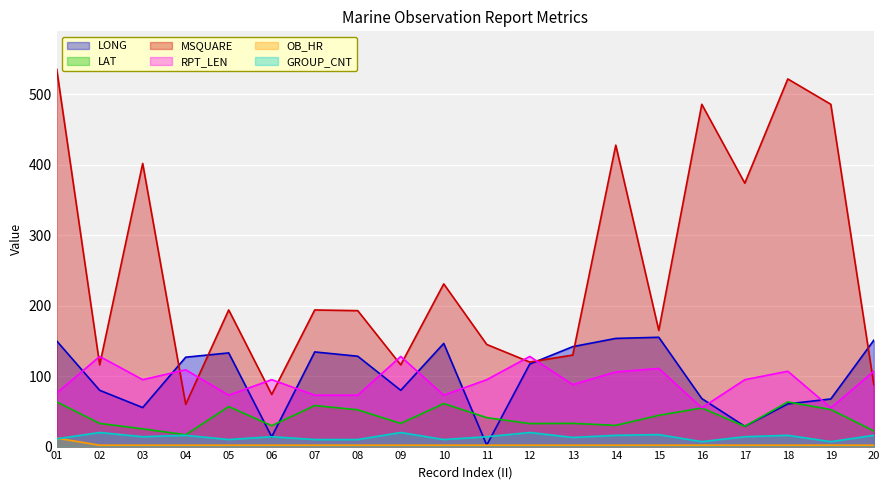

At which label is LONG closest to 78?

02